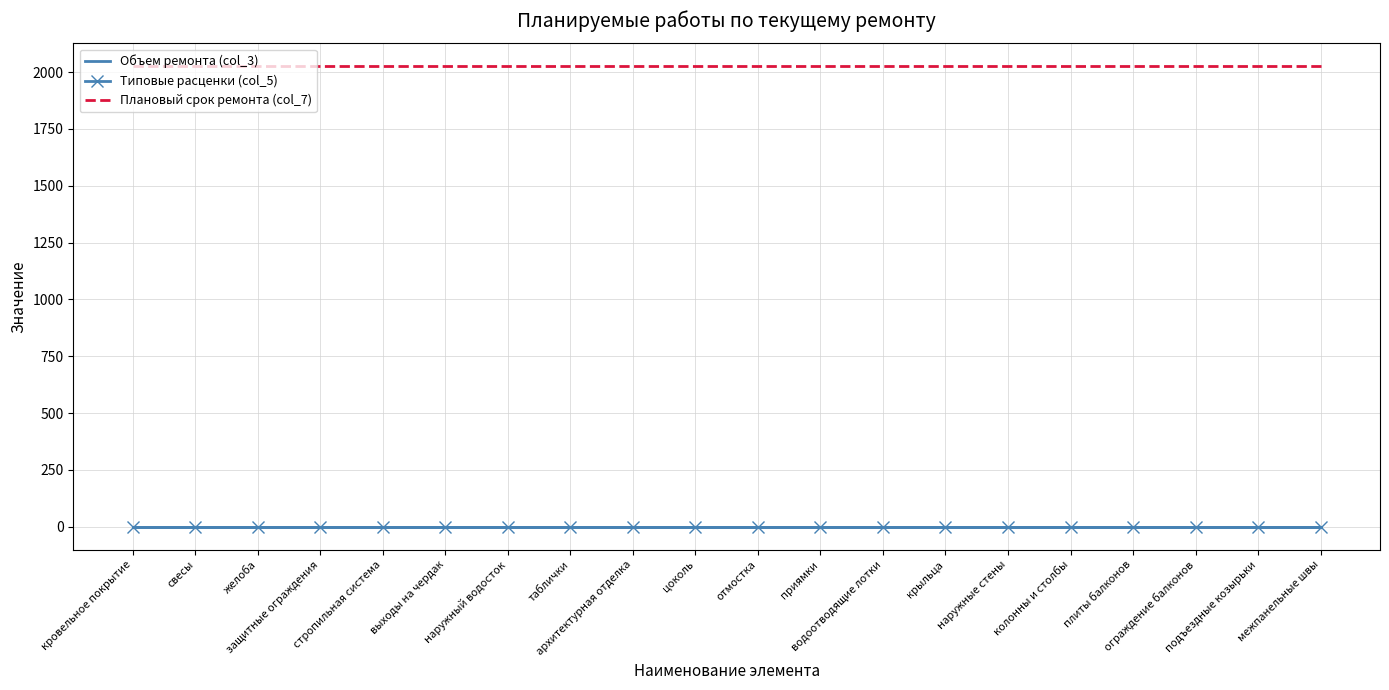

Which series changed the most between свесы and водоотводящие лотки?

Объем ремонта (col_3)